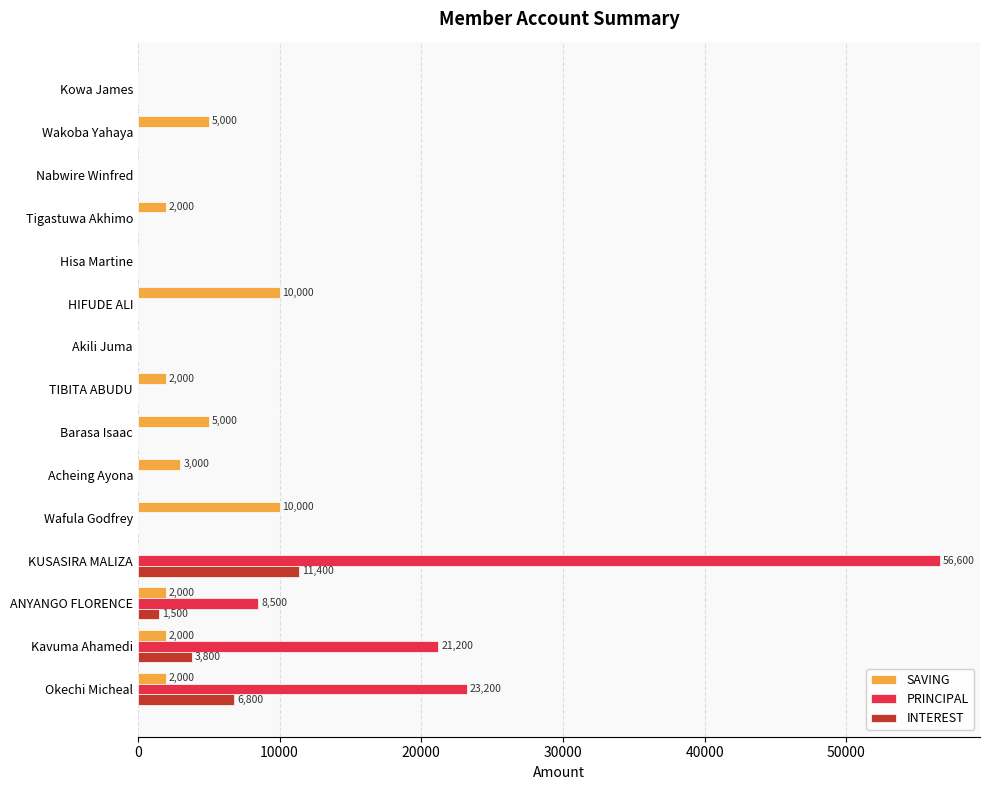

How many categories are shown in the chart?

15